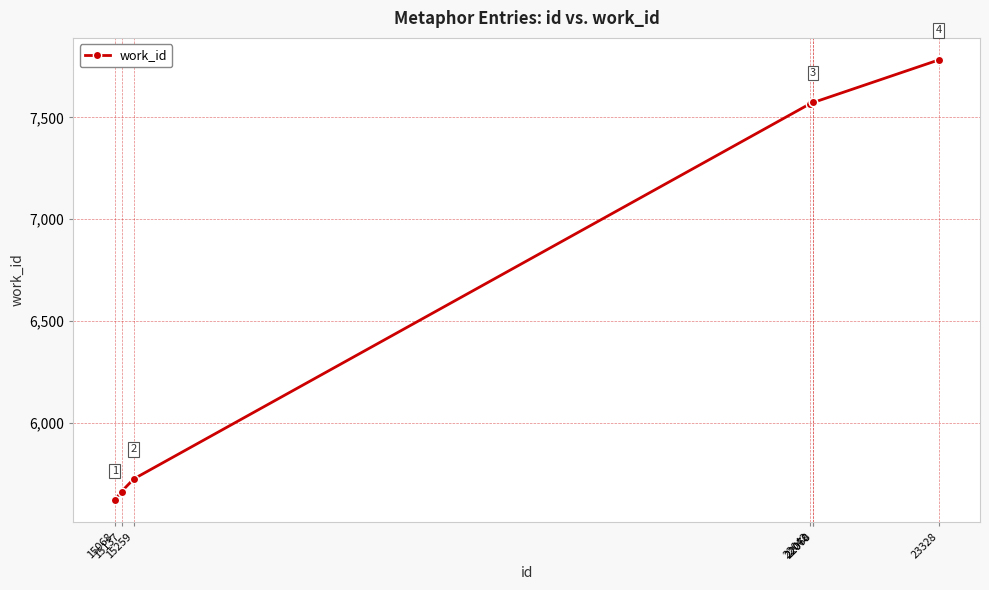

Which category has the lowest value across all series?

15068